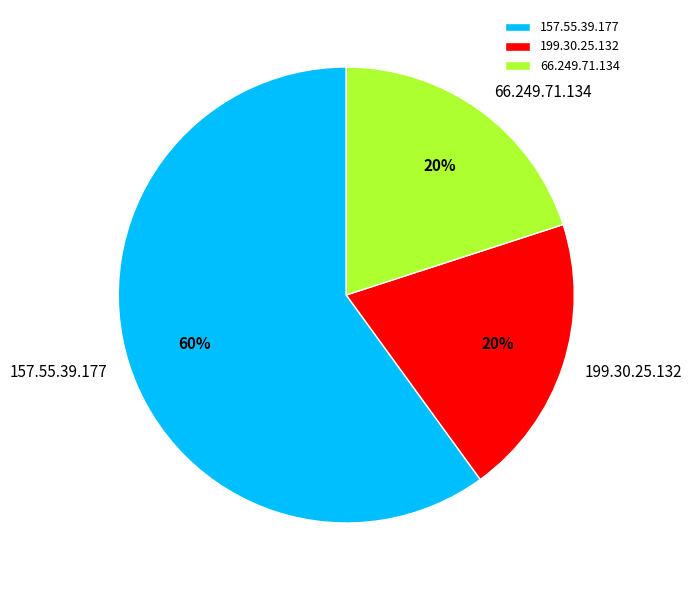

Is it true that 157.55.39.177 is 49% of the pie?

False